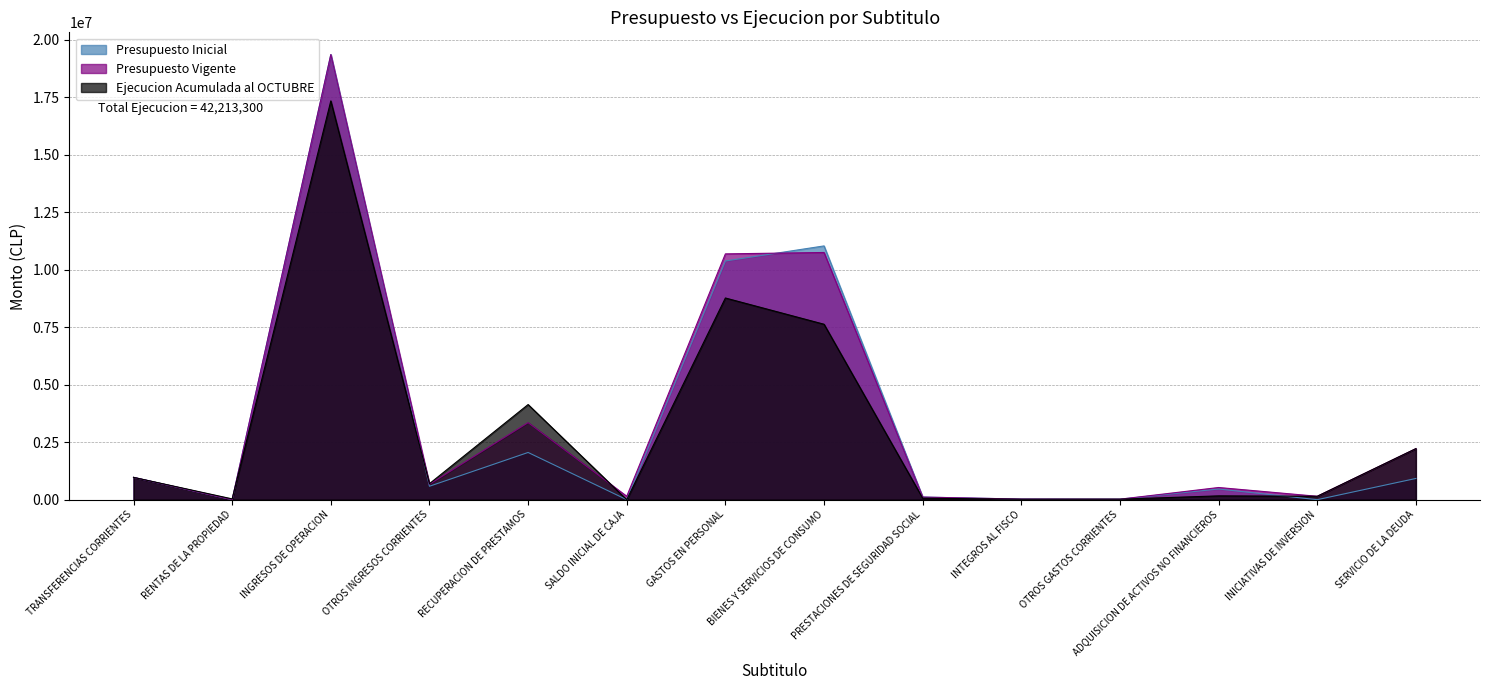

Which series has the largest total across all categories?

Presupuesto Vigente